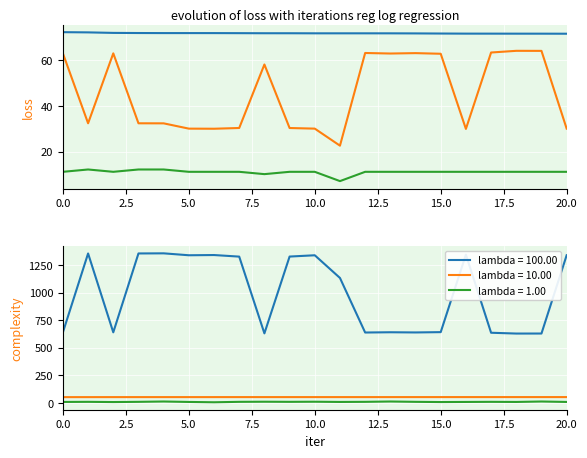

What is the total value across all series at 11?

101.4